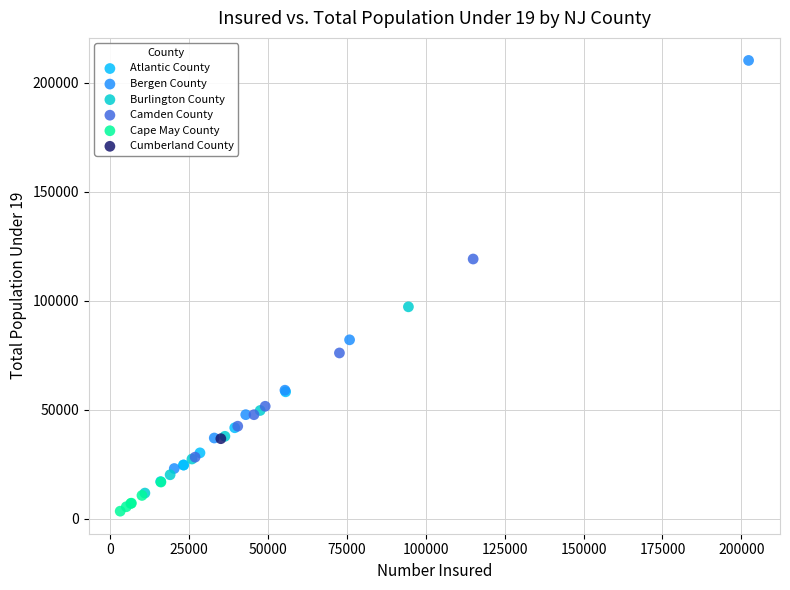

What are all the series names shown in the legend?

Atlantic County, Bergen County, Burlington County, Camden County, Cape May County, Cumberland County